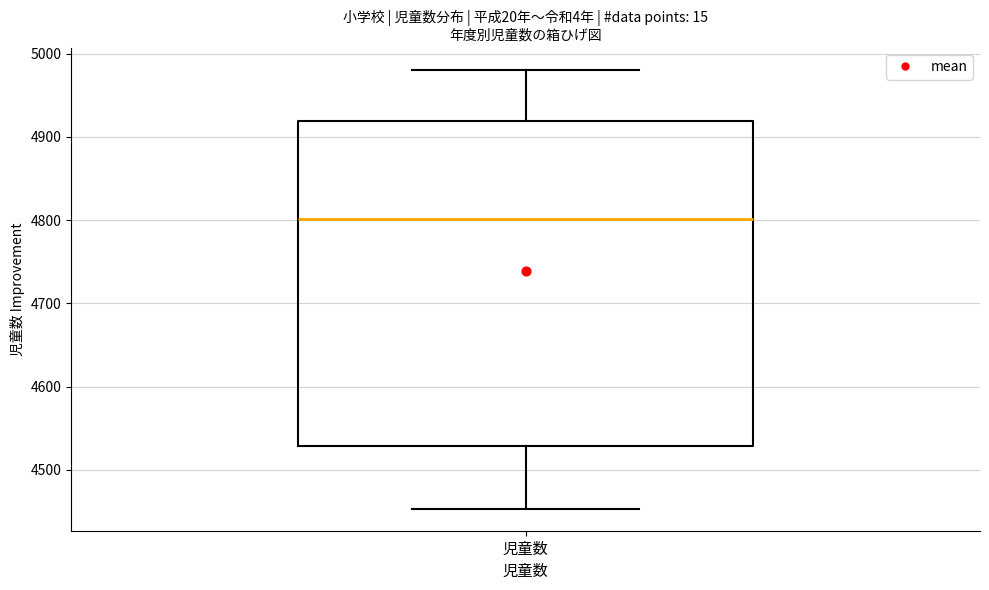

Where is the upper edge of the box for 児童数 on the y-axis? The values are not printed on the chart, so give them approximately, as read against the axis.

4920